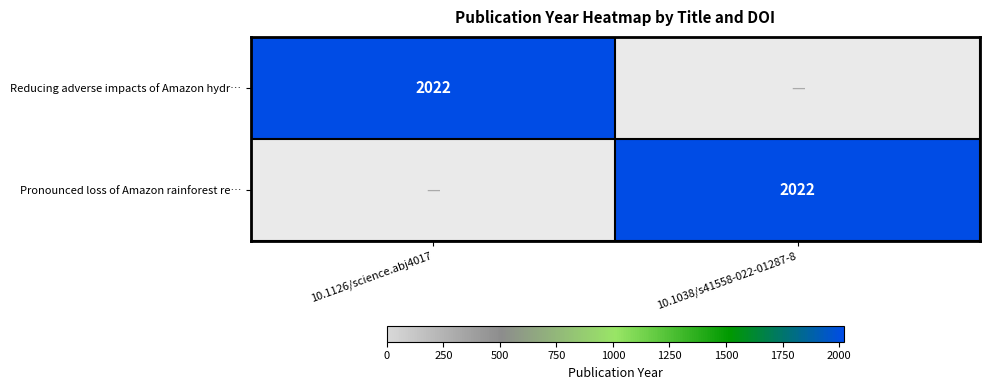

The value of Pronounced loss of Amazon rainforest re… at 10.1038/s41558-022-01287-8 is 2847. True or false?

False